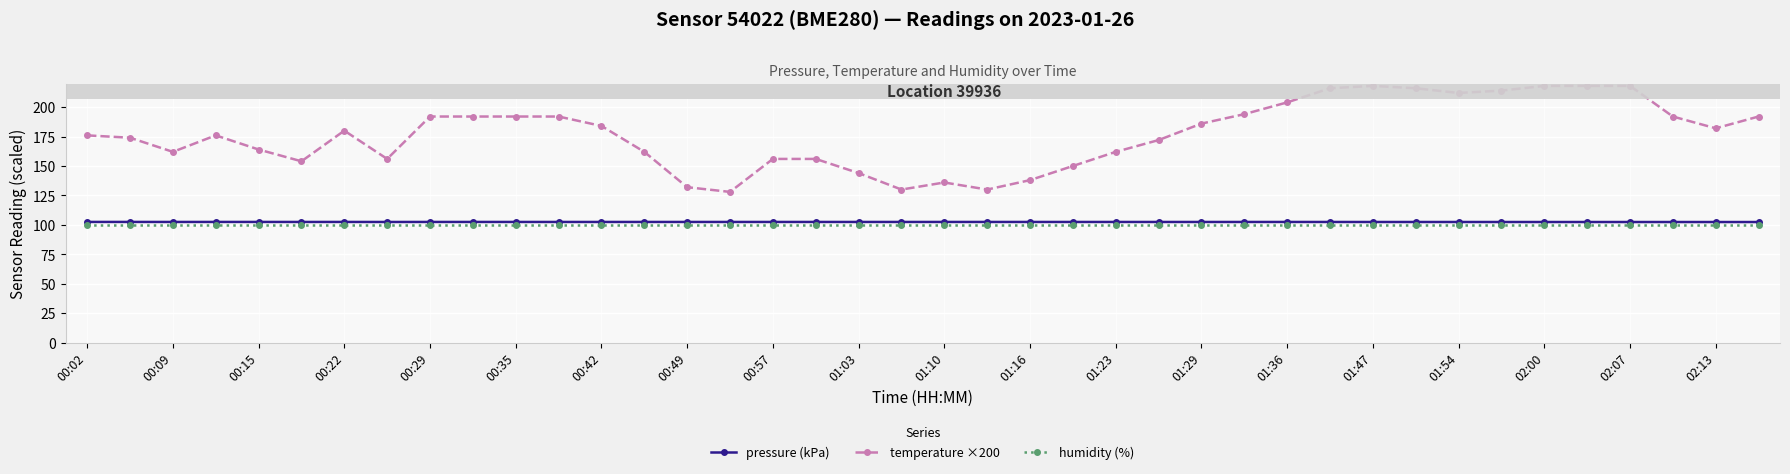

What is the value of the pressure (kPa) point at the 26th from the left?

102.5